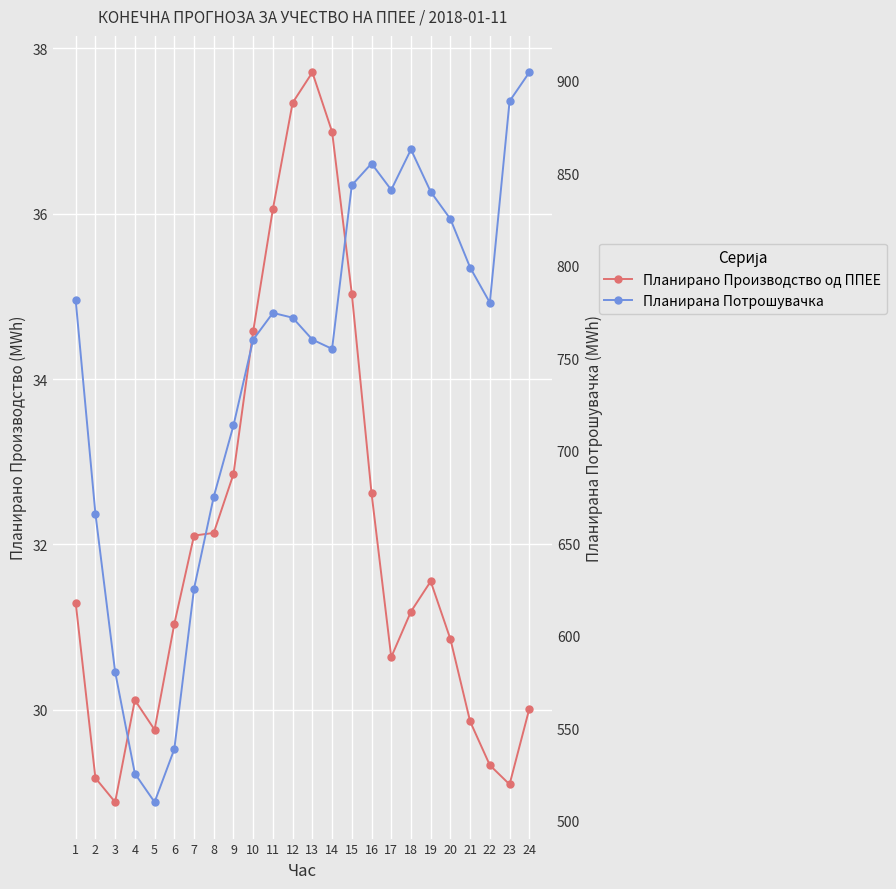

List the series in order of their peak value, lowest first.

Планирано Производство од ППЕЕ, Планирана Потрошувачка